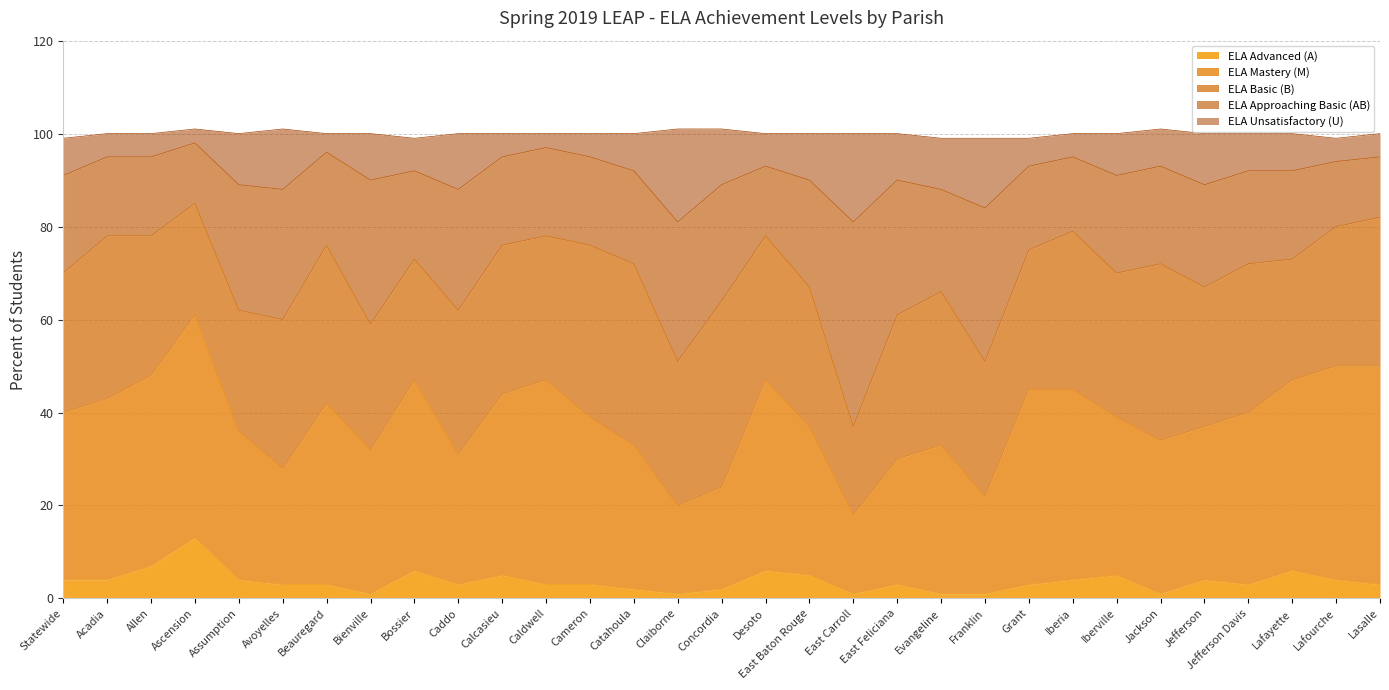

At which label does ELA Advanced (A) reach its peak?

Ascension